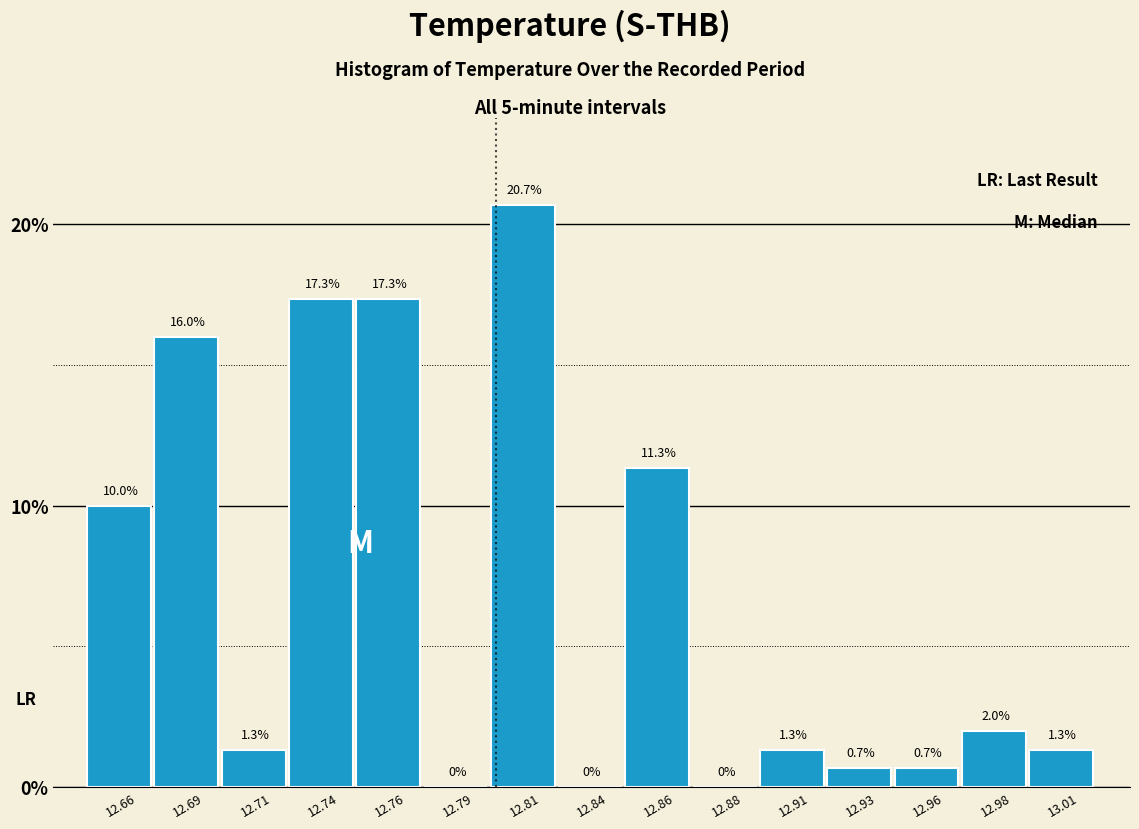

Reading left to right, extract all data points from this chart.

12.66=10.0	12.69=16.0	12.71=1.3	12.74=17.3	12.76=17.3	12.79=0.0	12.81=20.7	12.84=0.0	12.86=11.3	12.88=0.0	12.91=1.3	12.93=0.7	12.96=0.7	12.98=2.0	13.01=1.3